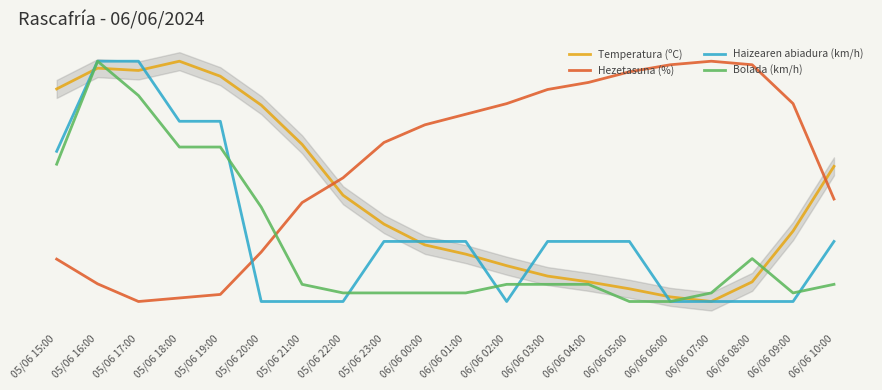

Which series changed the most between 05/06 22:00 and 06/06 09:00?

Hezetasuna (%)